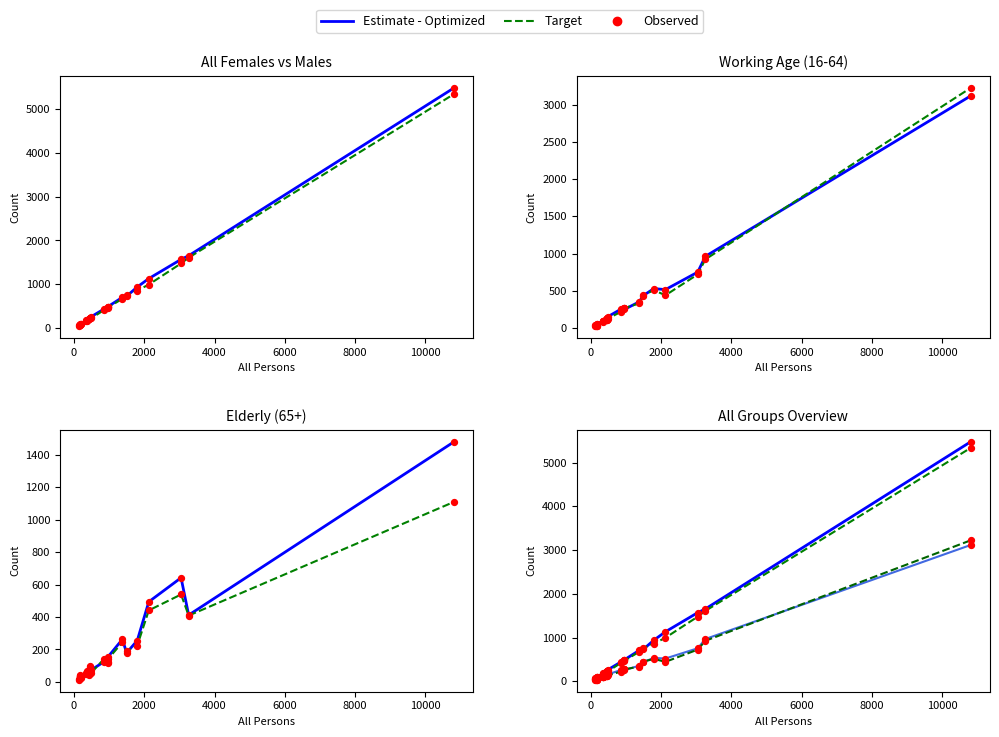

Which series has the largest total across all categories?

All Females